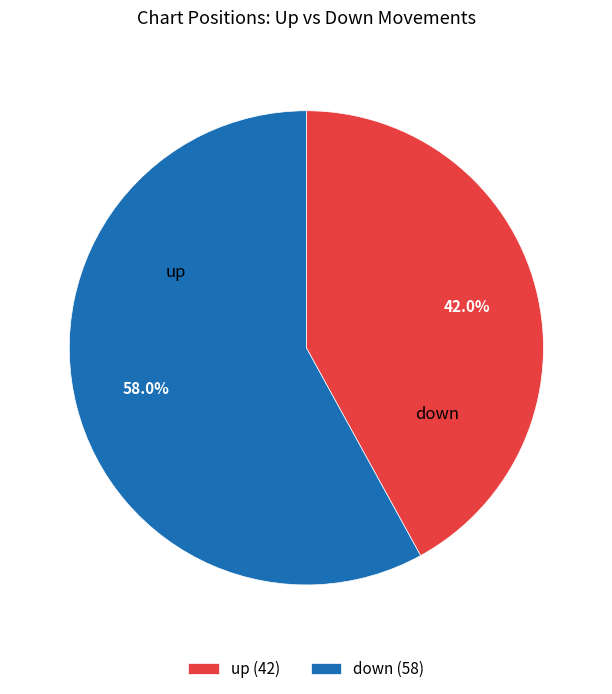

To the nearest percent, what is the average slice percentage?

50%